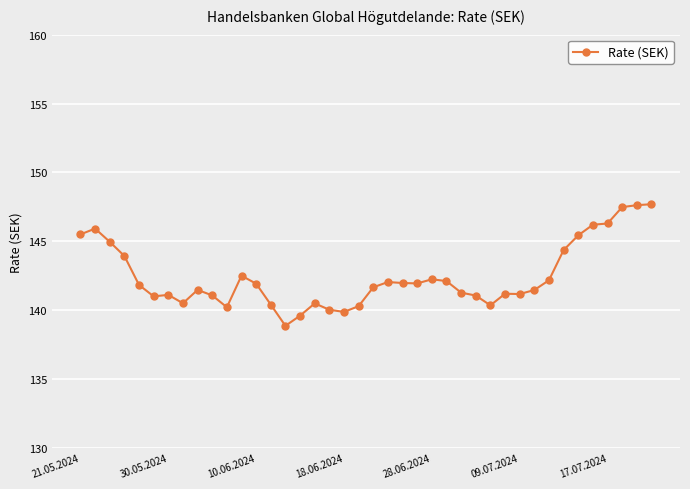

Count the number of data series in this chart.

1